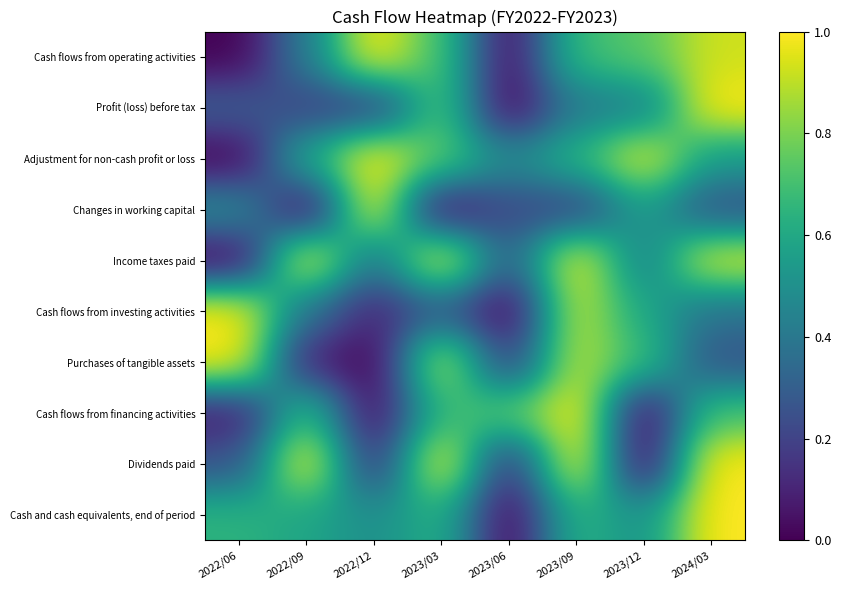

At which category is the sum across all series the highest?

2023/09